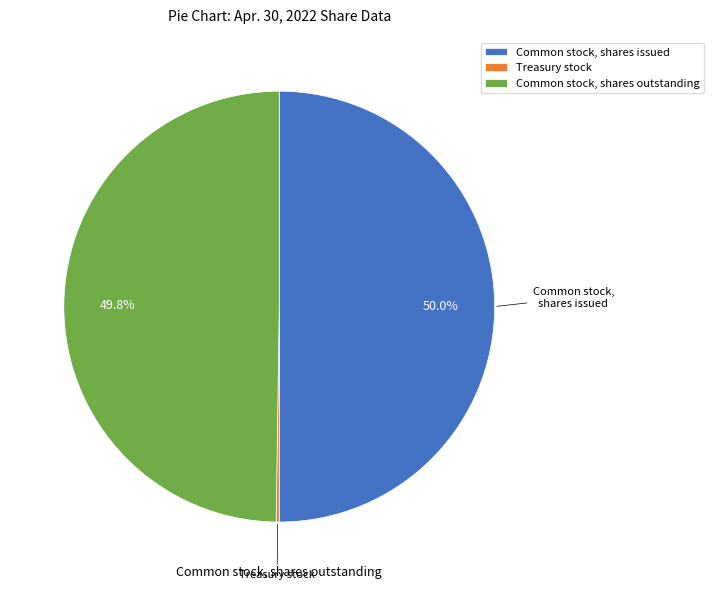

The Common stock, shares outstanding slice represents 57% of the pie. True or false?

False